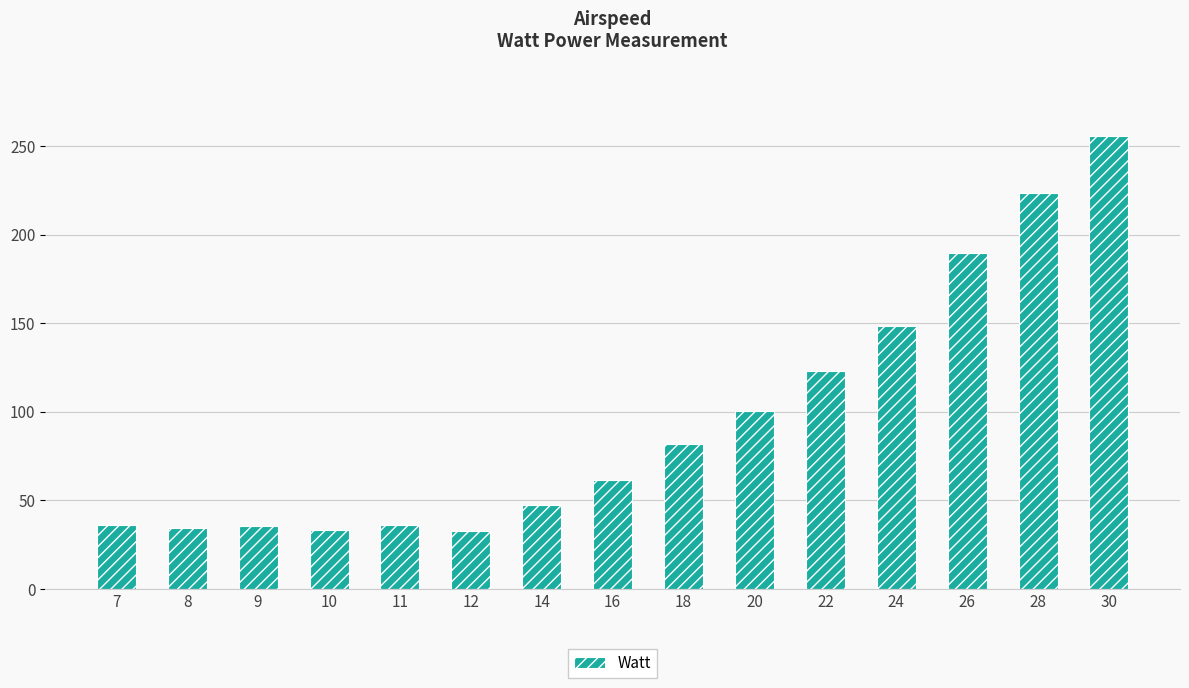

What is the difference between the values at 16 and 11?

25.1